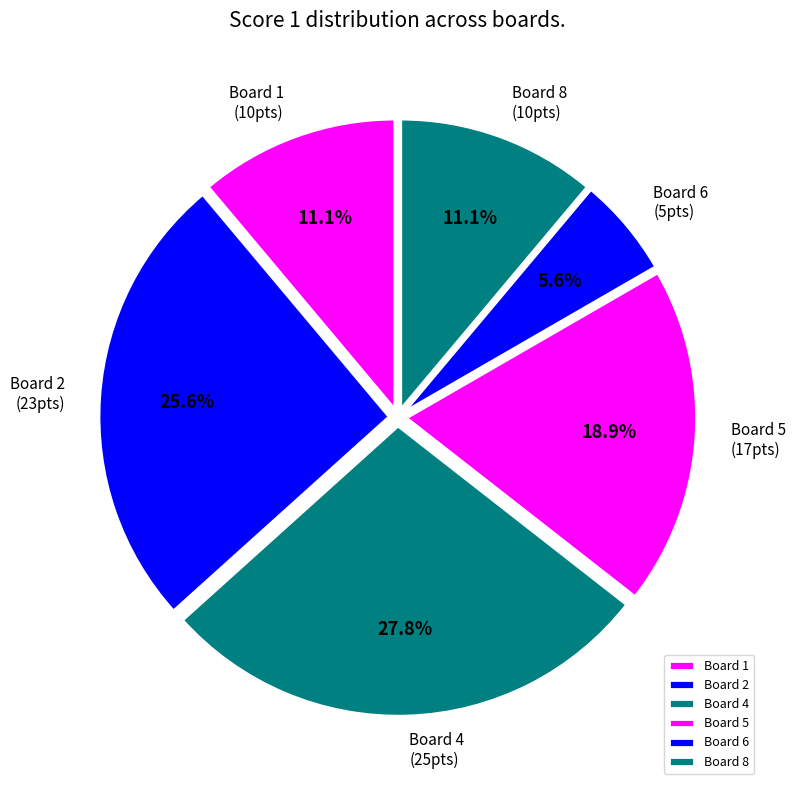

Is there a majority slice in this chart?

No